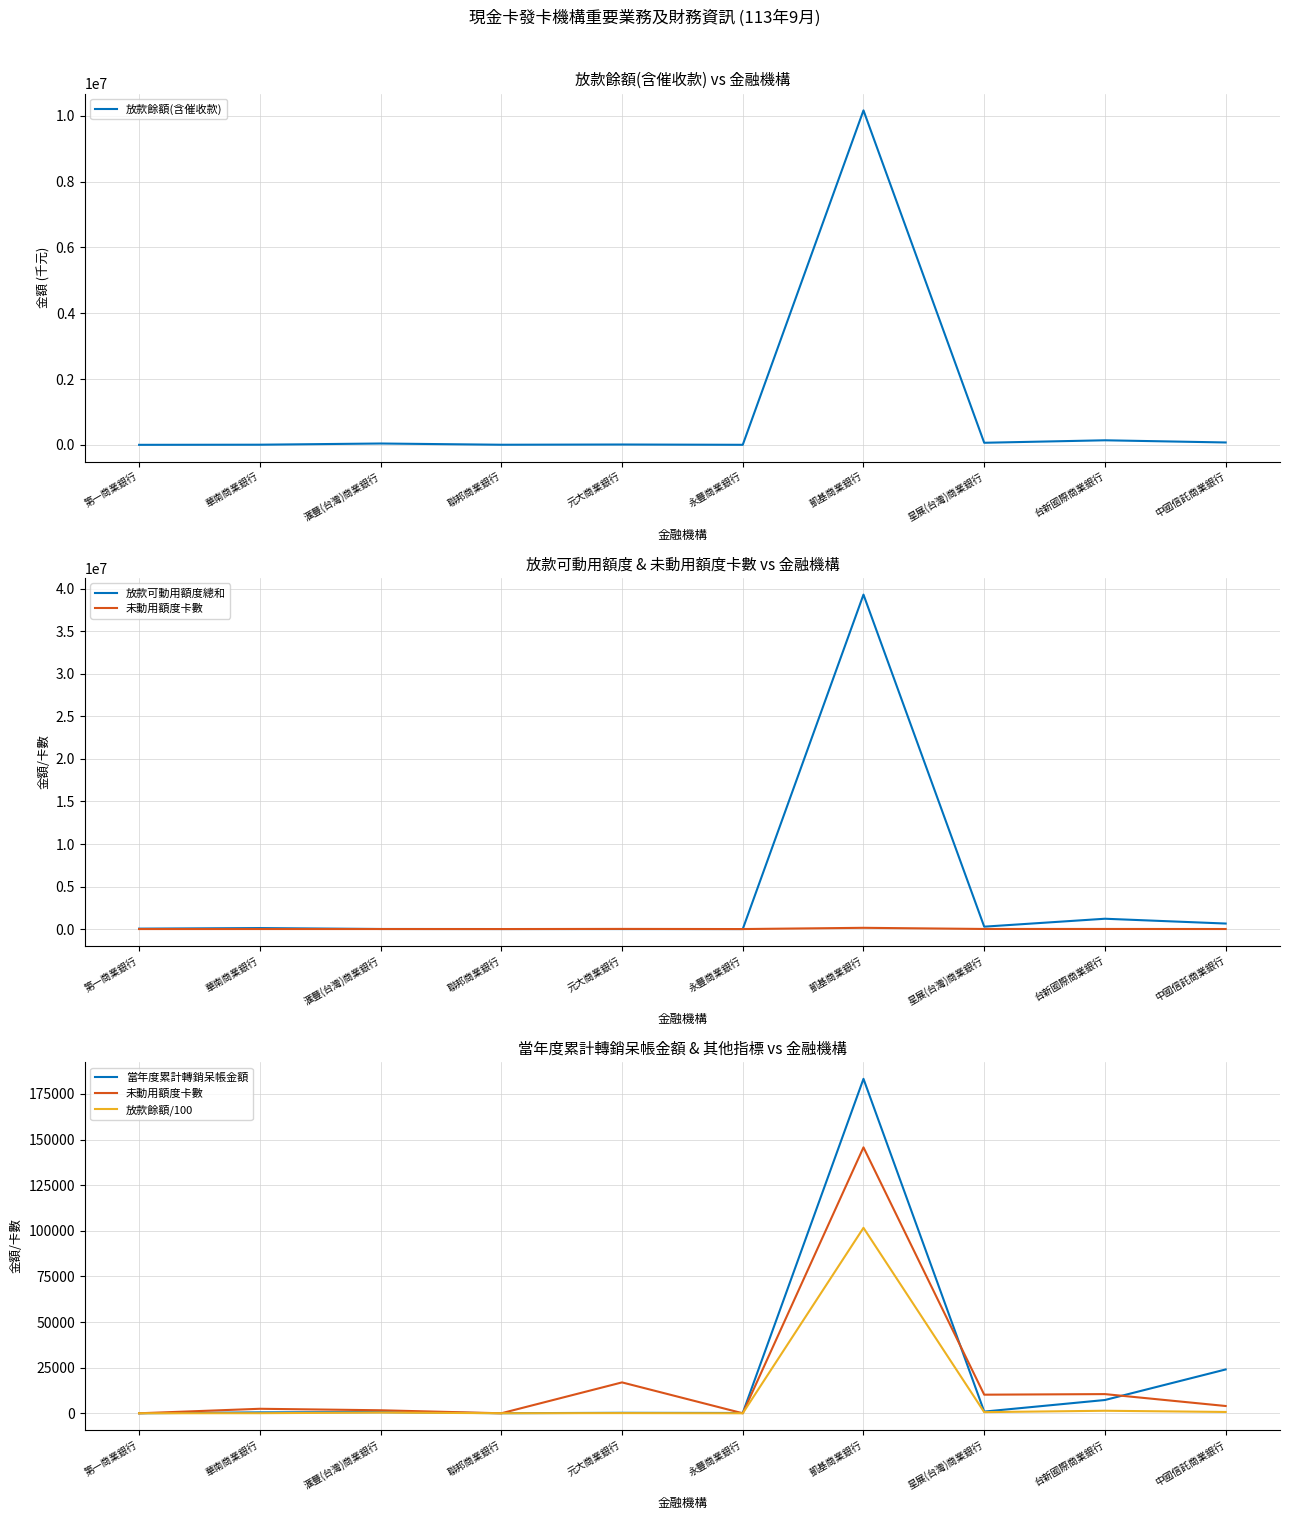

What is the sum of all 未動用額度卡數 values?

191429.0